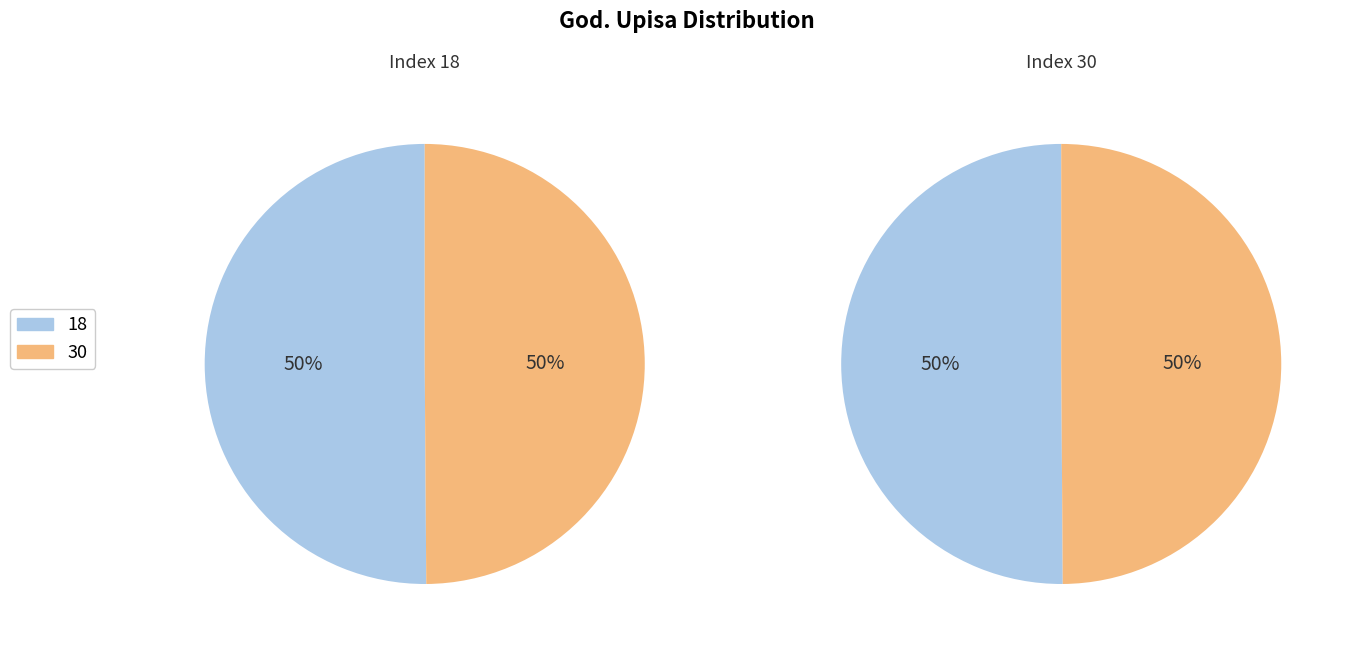

Count the number of slices in the pie.

2